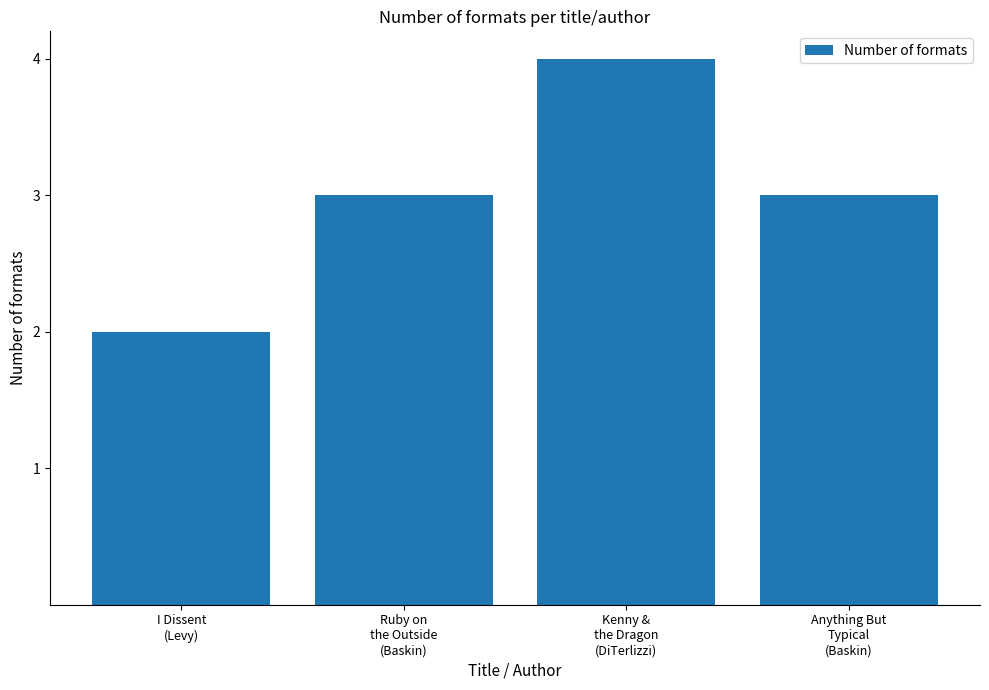

What is the difference between the maximum and minimum values?

2